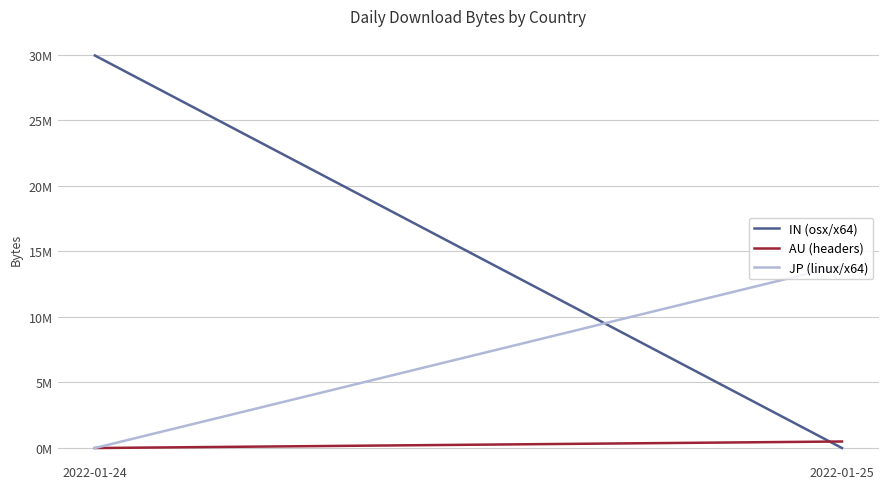

At which category is the sum across all series the highest?

2022-01-24